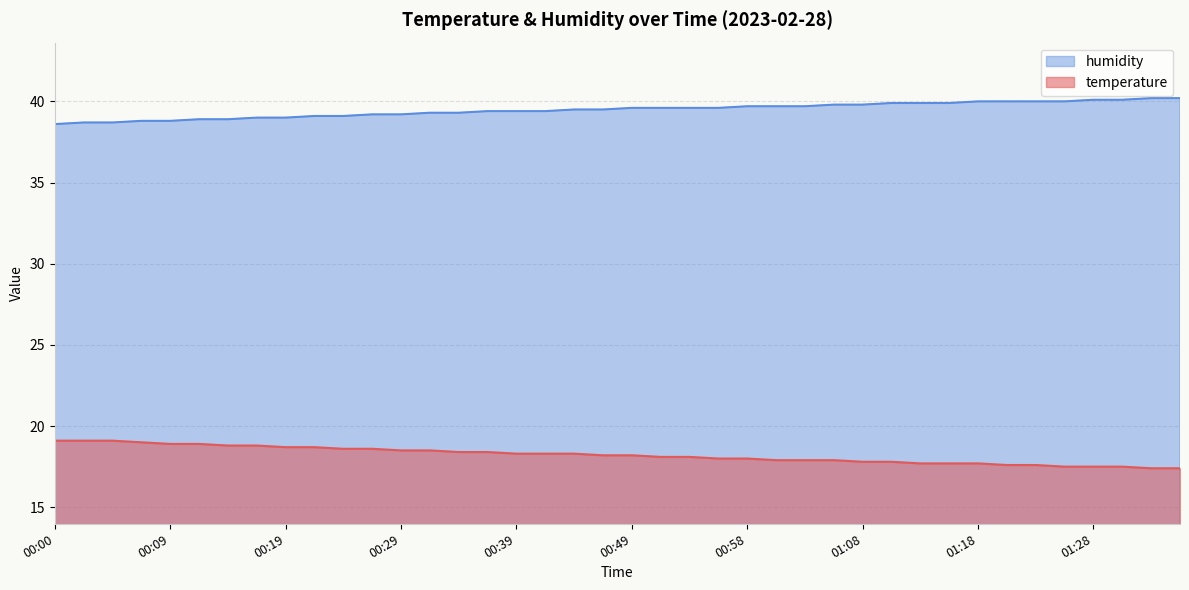

Is the value of humidity at 01:25 greater than the value of temperature at 01:23?

Yes